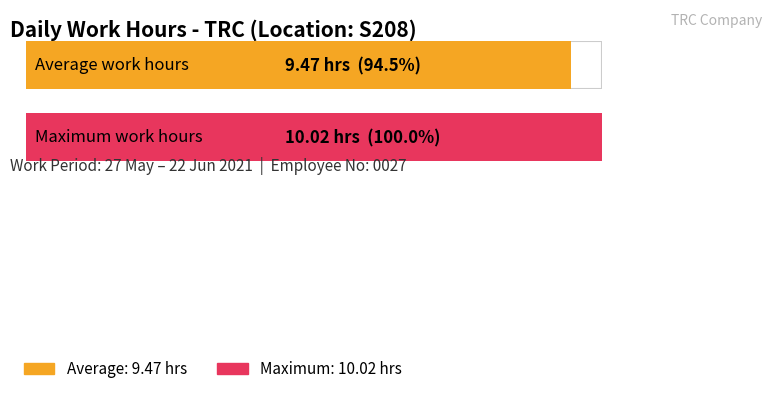

What is the average value?

9.5